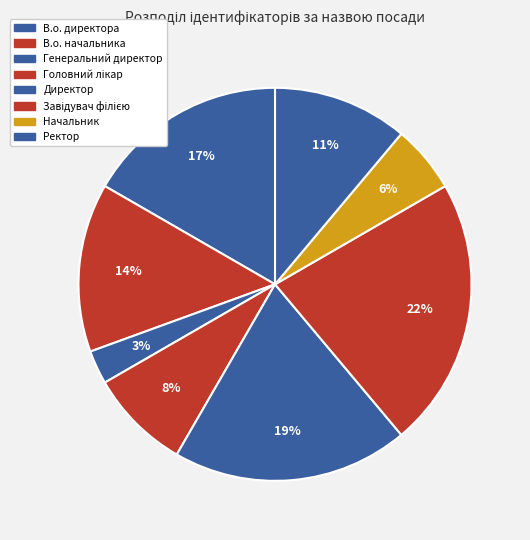

How many segments does this pie chart have?

8